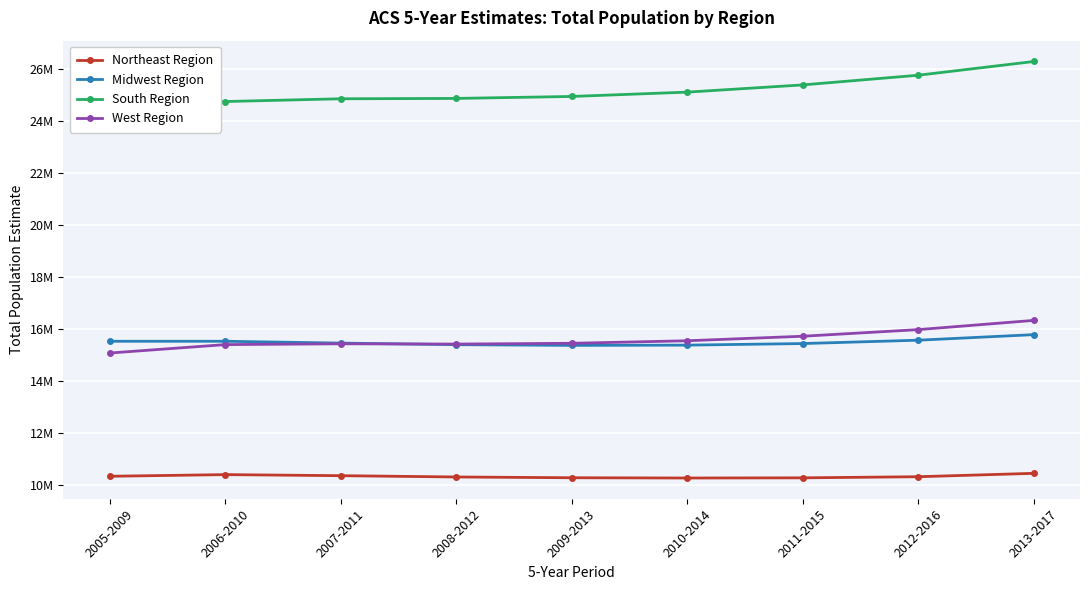

How many lines are shown in the chart?

4